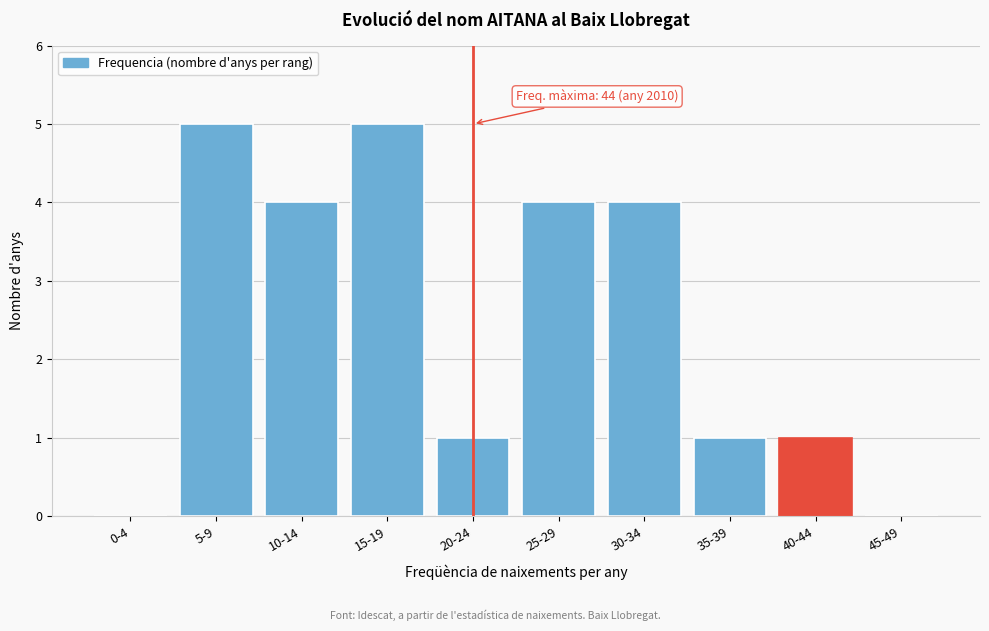

Reading right to left, extract all data points from this chart.

45-49=0	40-44=1	35-39=1	30-34=4	25-29=4	20-24=1	15-19=5	10-14=4	5-9=5	0-4=0